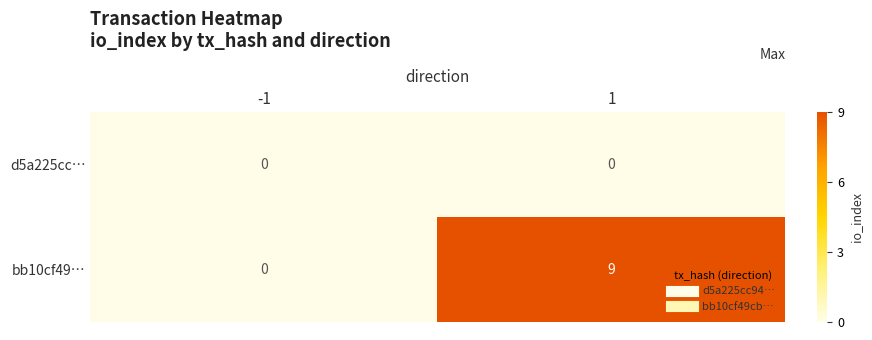

At which category is the sum across all series the highest?

1